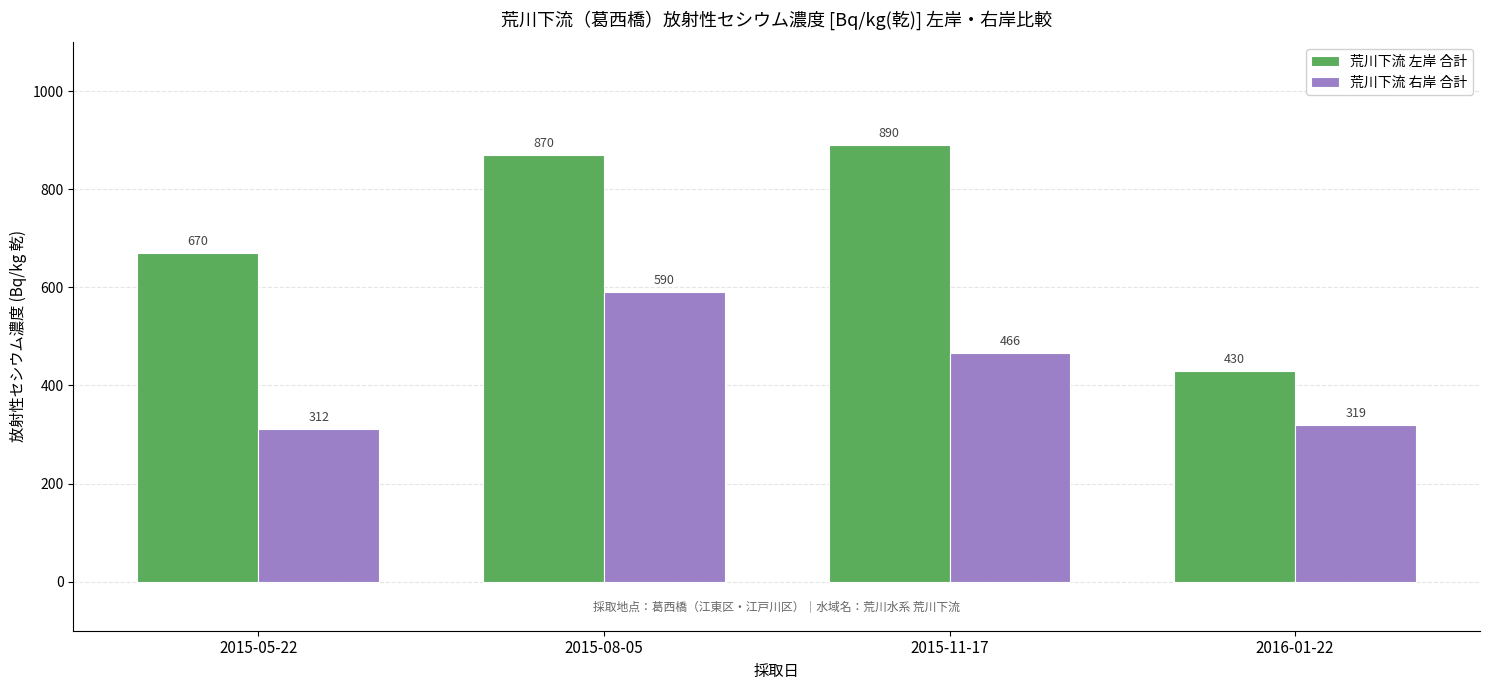

What position from the right is 2015-08-05?

3